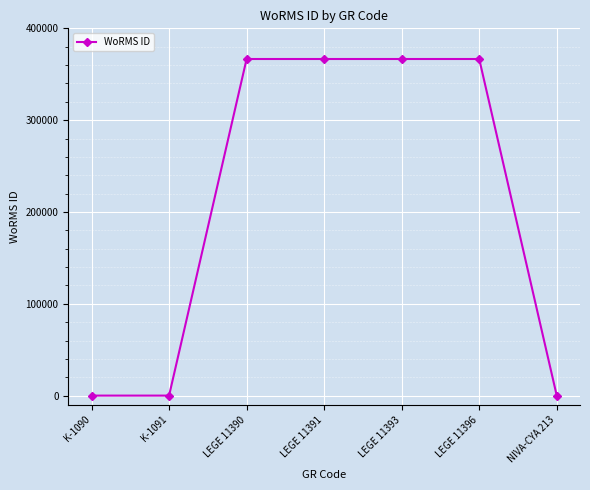

Reading left to right, extract all data points from this chart.

K-1090=0	K-1091=0	LEGE 11390=366598	LEGE 11391=366598	LEGE 11393=366598	LEGE 11396=366598	NIVA-CYA 213=0